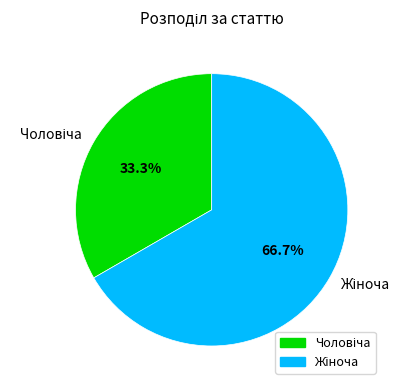

Is there a majority slice in this chart?

Yes